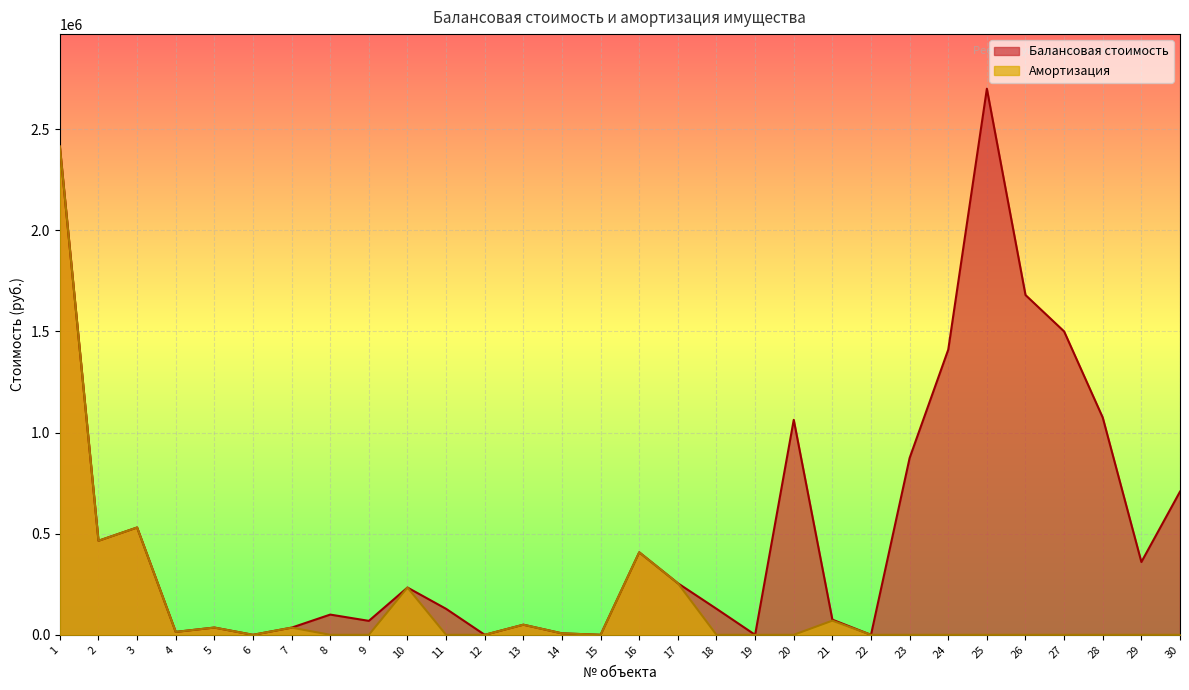

List the labels in order of Амортизация value, largest first.

1, 3, 2, 16, 17, 10, 21, 13, 5, 7, 4, 14, 15, 6, 12, 22, 8, 9, 11, 18, 19, 20, 23, 24, 25, 26, 27, 28, 29, 30